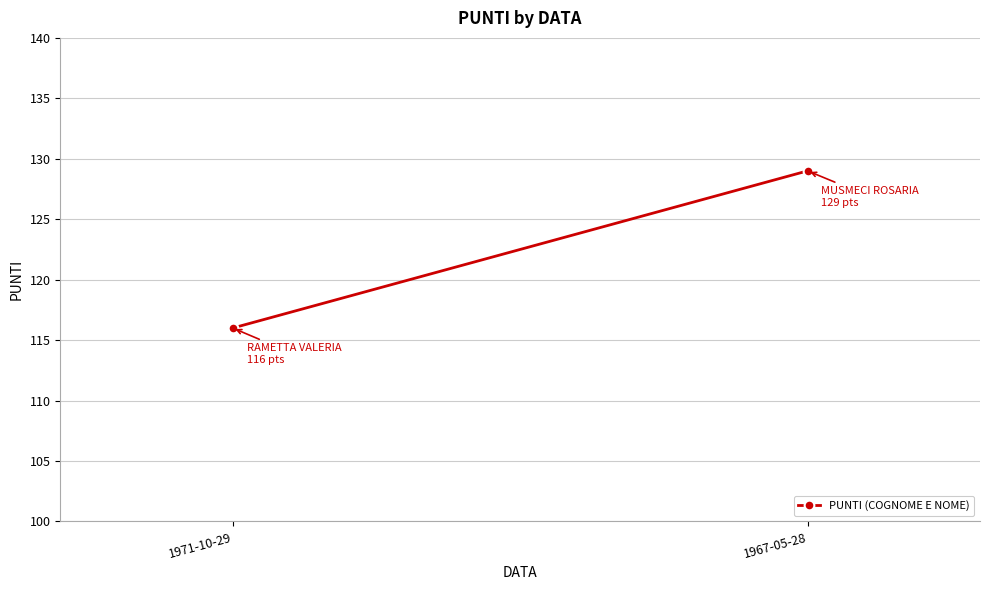

What is the difference between the maximum and minimum values?

13